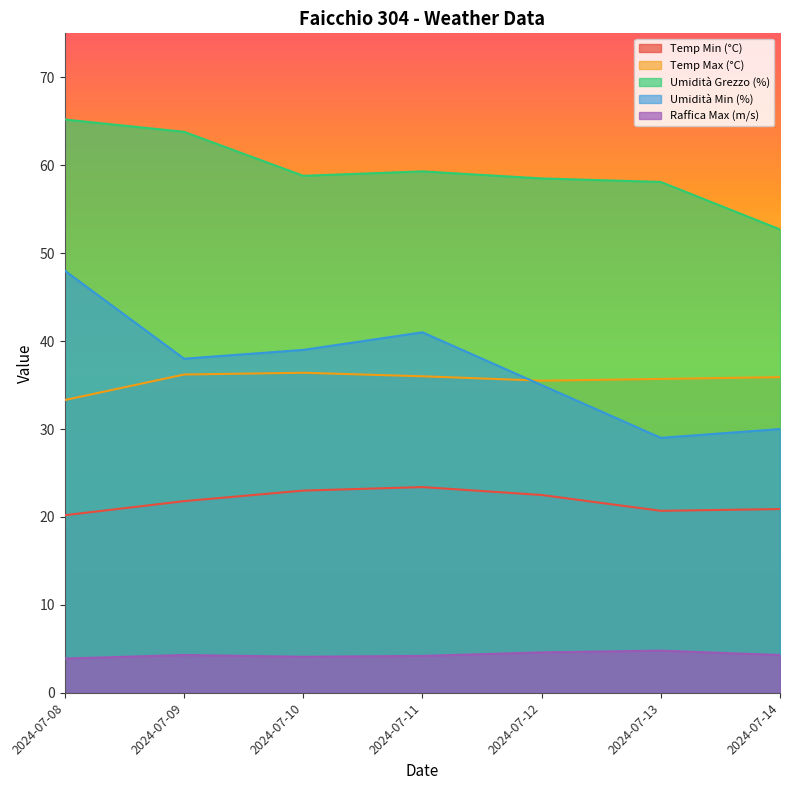

How many lines are shown in the chart?

5